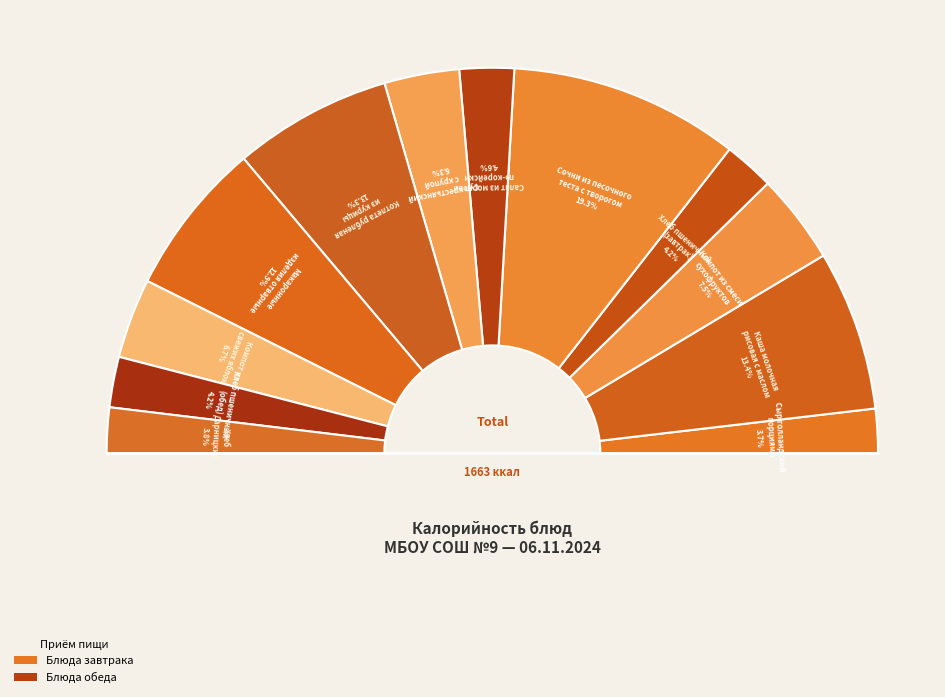

Is there a majority slice in this chart?

No